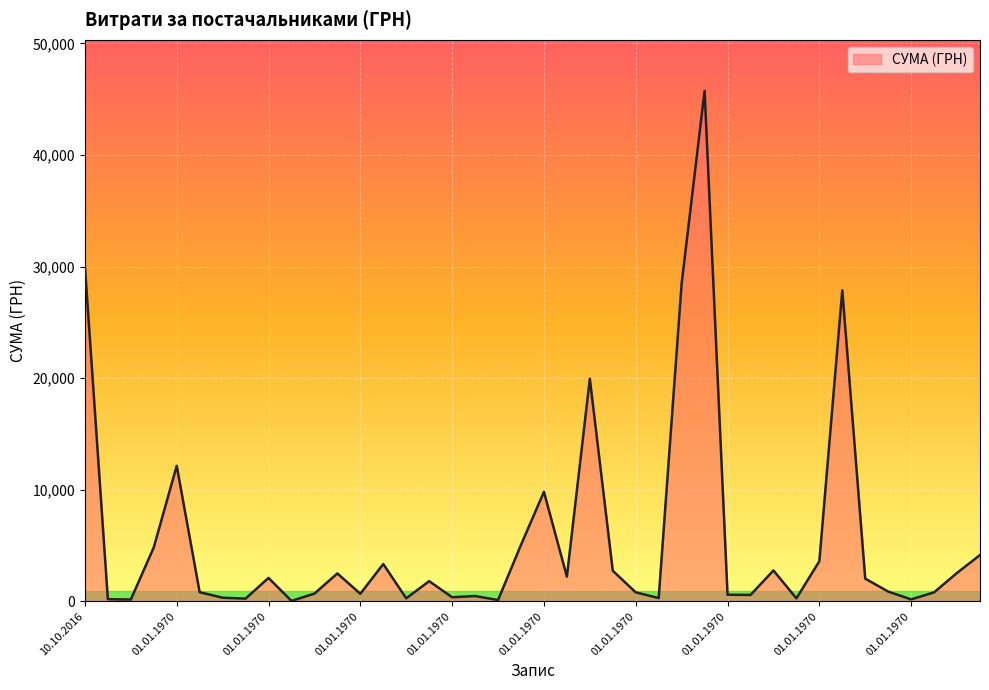

What is the greatest value displayed?

45738.9